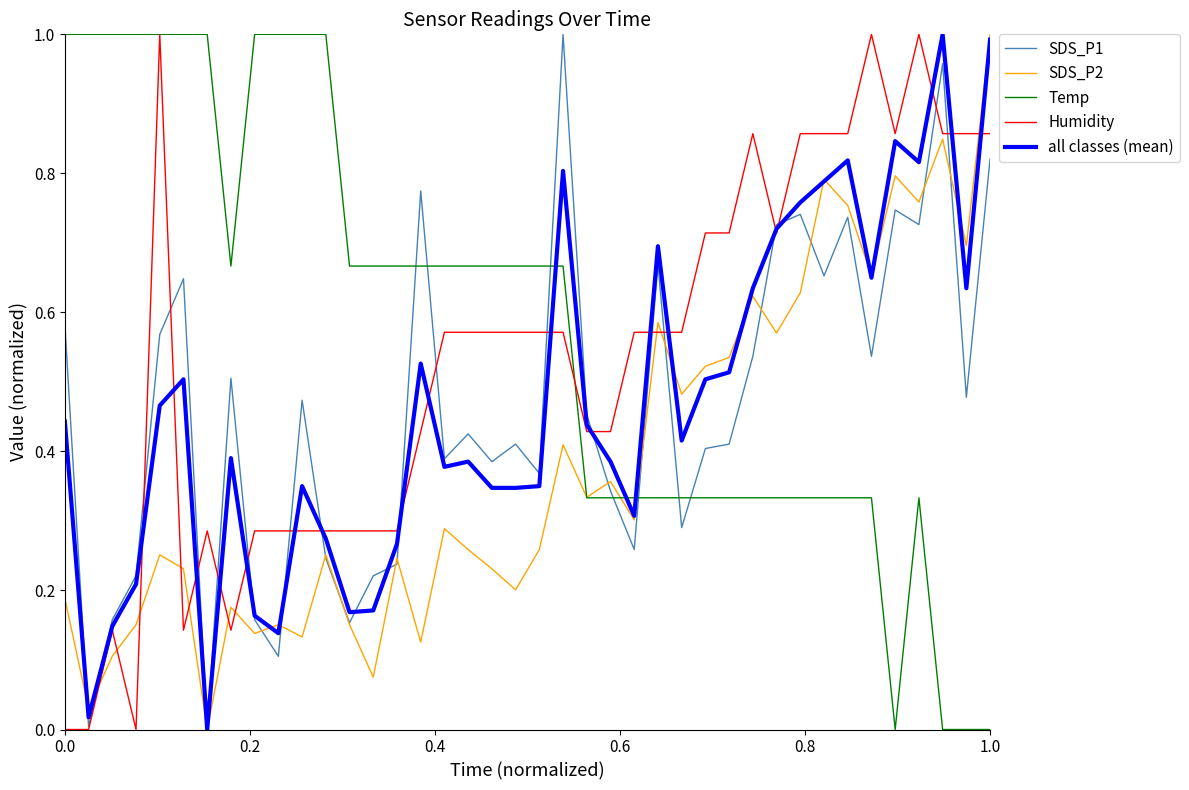

Which series has the largest total across all categories?

Temp